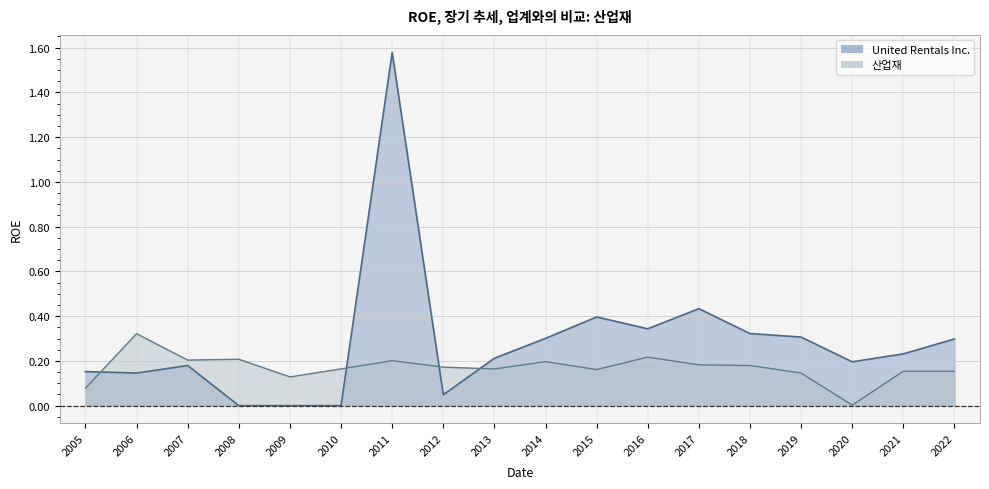

Where is the first local minimum for United Rentals Inc.?

2006